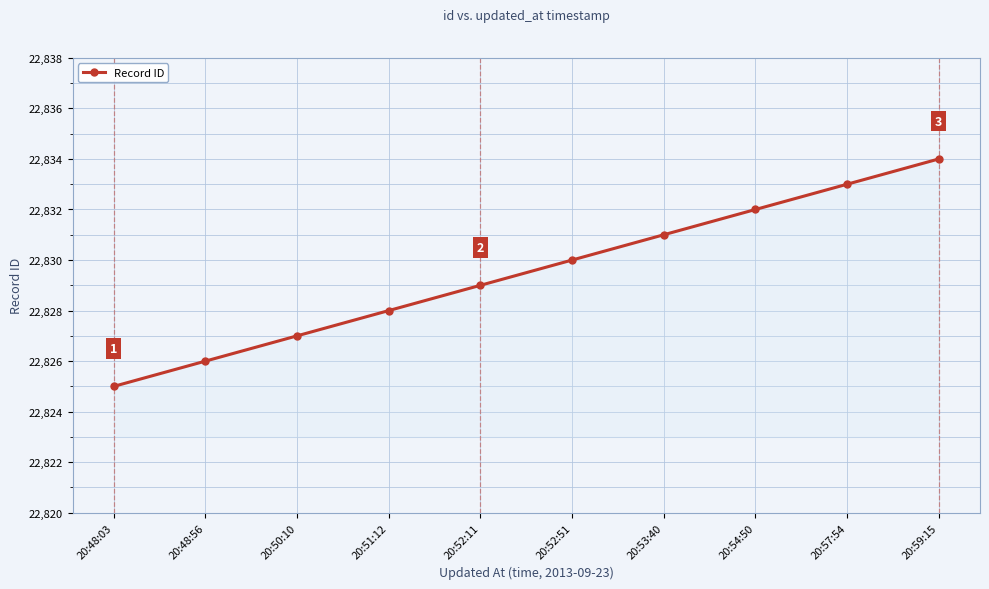

Reading left to right, list all the values displayed in this chart.

22825	22826	22827	22828	22829	22830	22831	22832	22833	22834